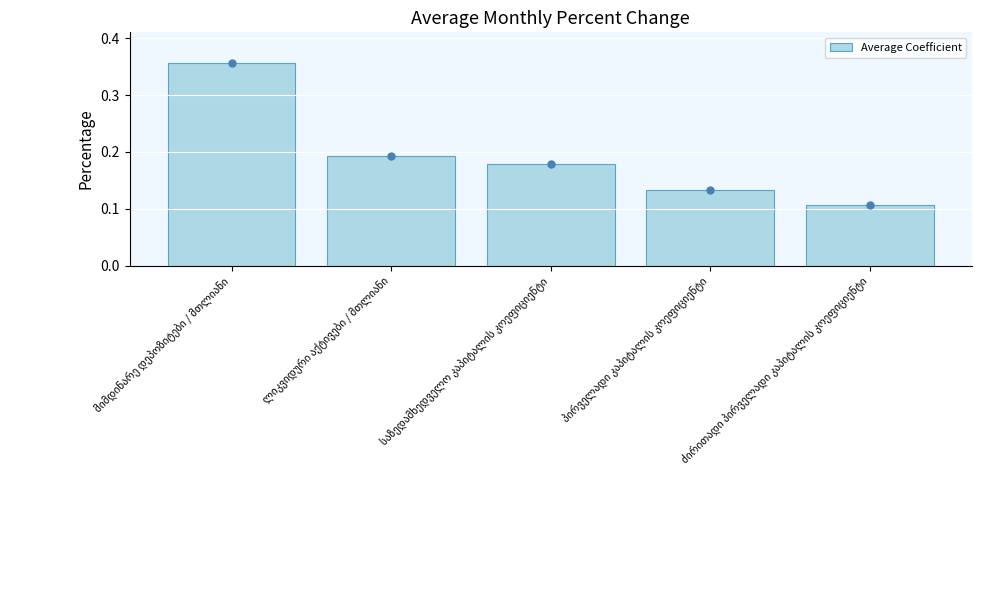

How many data points does each series have?

5